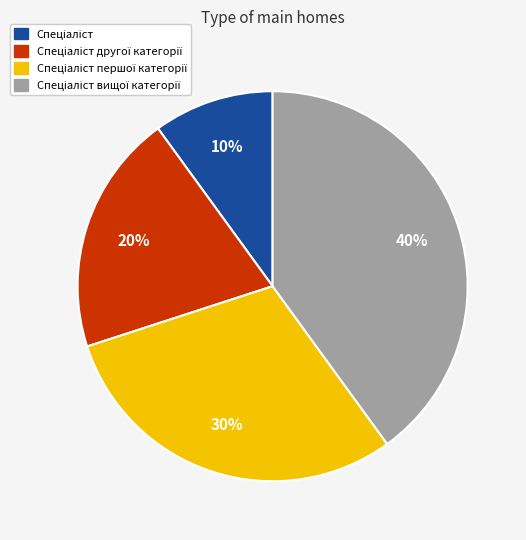

To the nearest percent, what is the average slice percentage?

25%